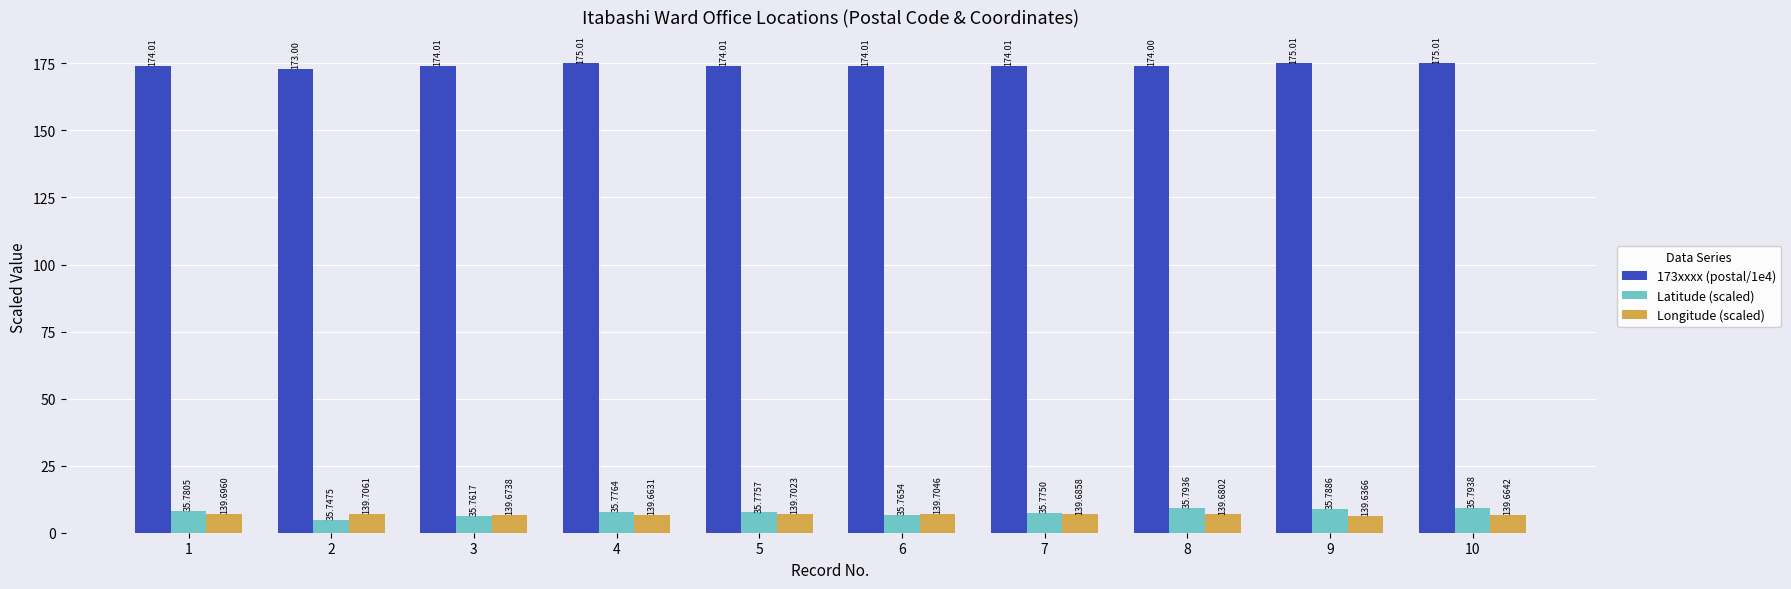

Reading left to right, list all the values displayed in this chart.

173xxxx (postal/1e4): 174.0	173.0	174.0	175.0	174.0	174.0	174.0	174.0	175.0	175.0
Latitude (scaled): 8.1	4.7	6.2	7.6	7.6	6.5	7.5	9.4	8.9	9.4
Longitude (scaled): 7.0	7.1	6.7	6.6	7.0	7.0	6.9	6.8	6.4	6.6